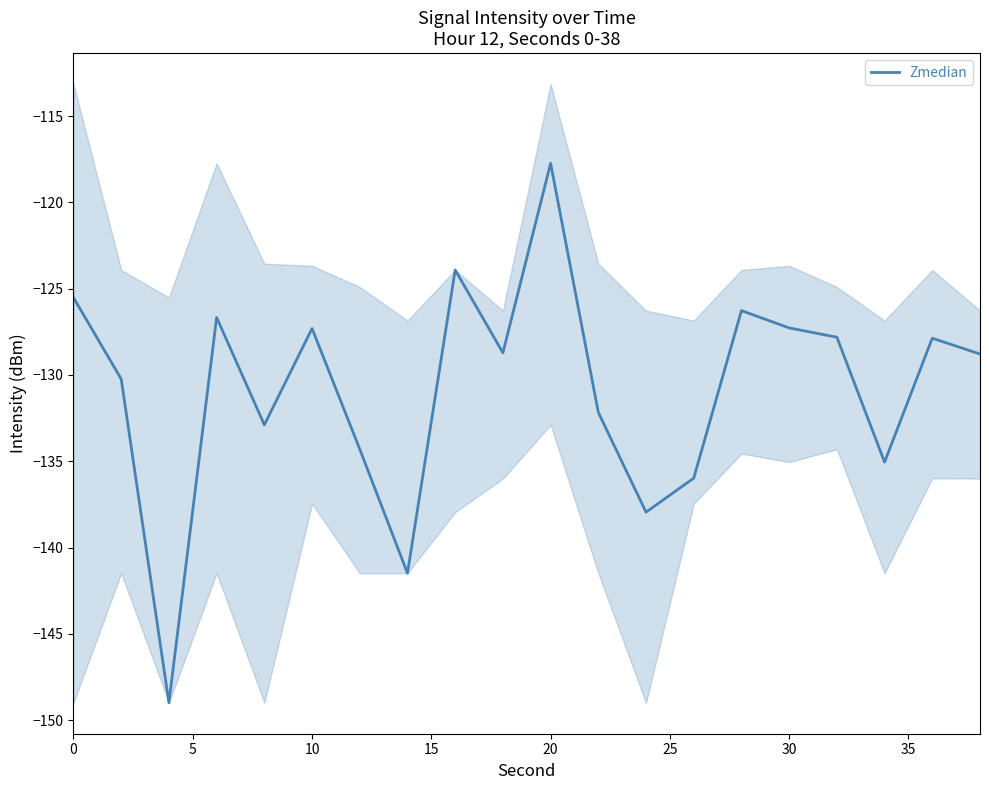

What is the difference between the maximum and minimum values?

31.3